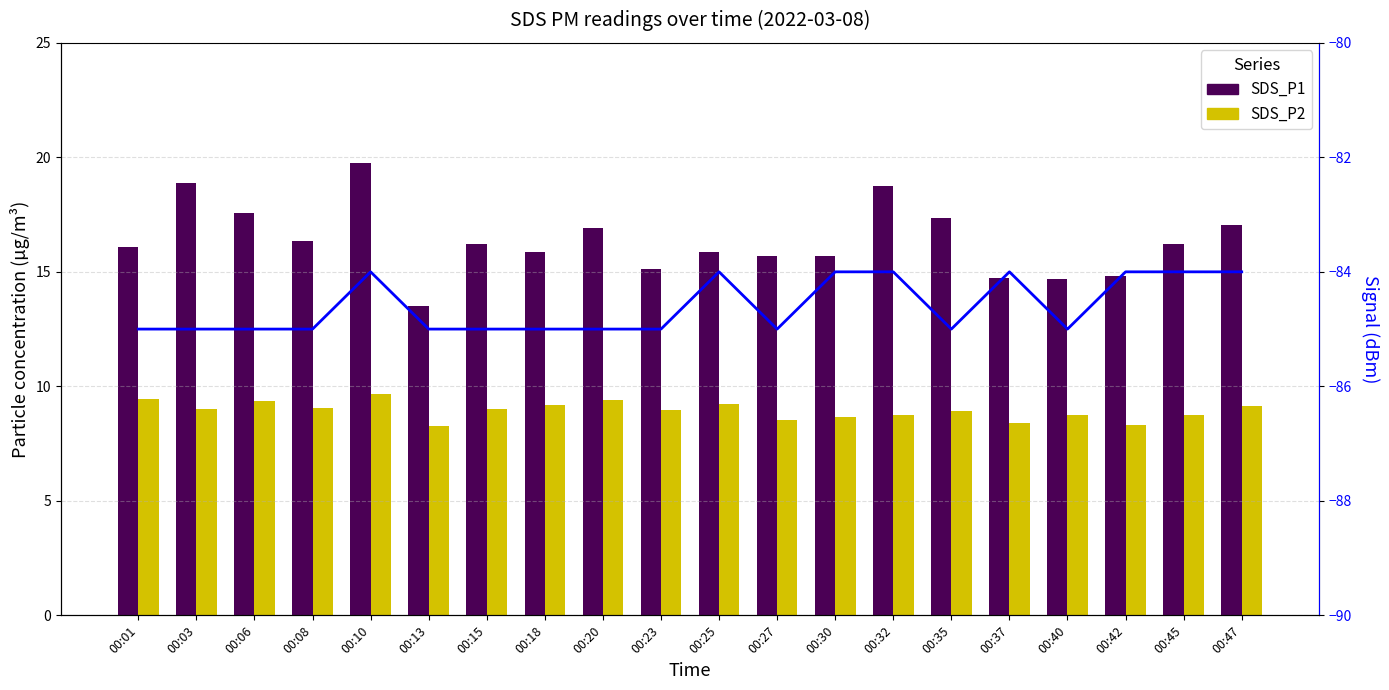

What is the spread (max minus min) of values at 00:47?

101.0